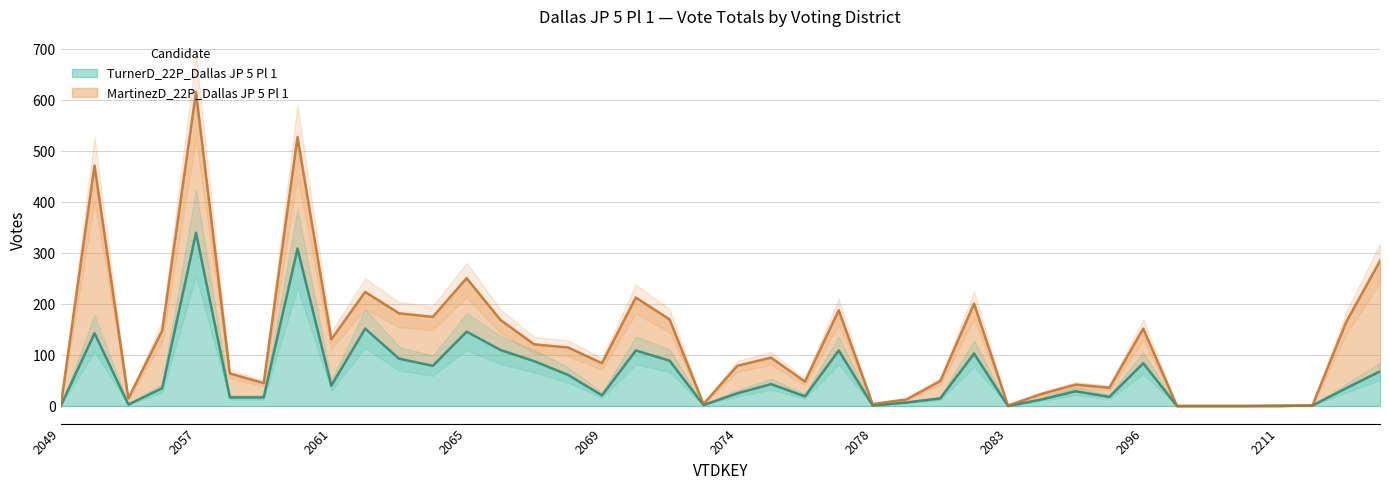

How many interior local peaks (higher than both neighbors) does the data have?

11